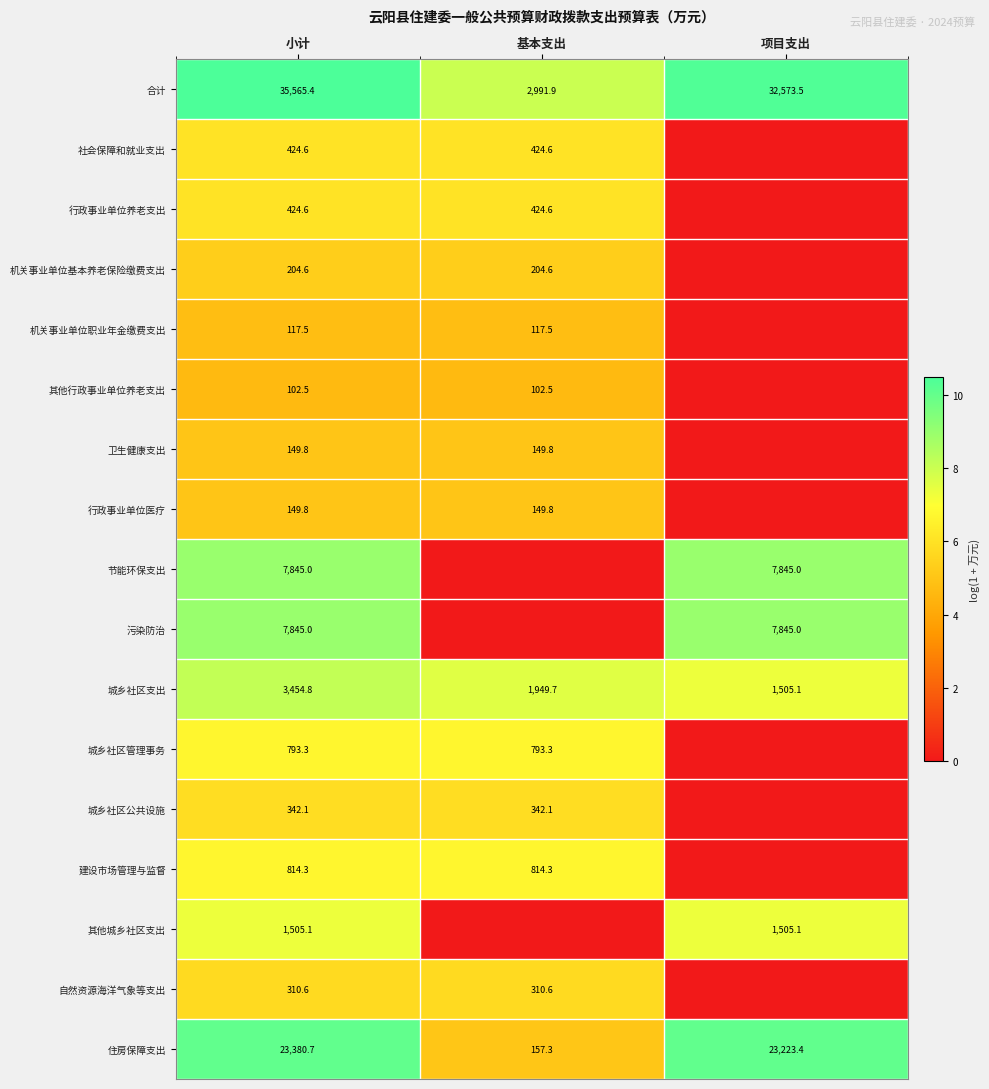

What is the lowest value of the 城乡社区支出 series?

1505.1